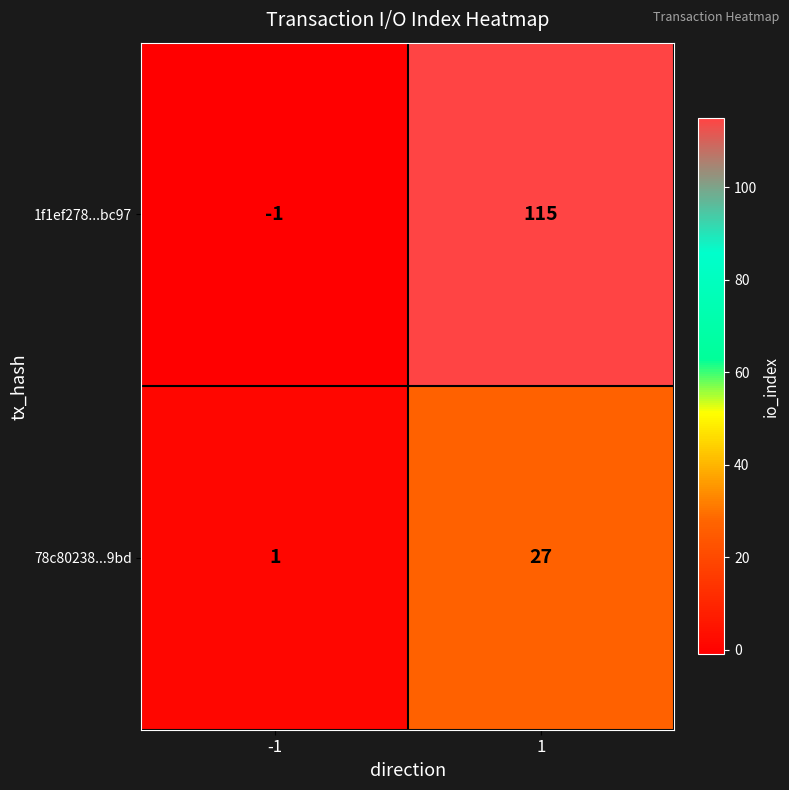

At which category does the chart reach its peak across all series?

1